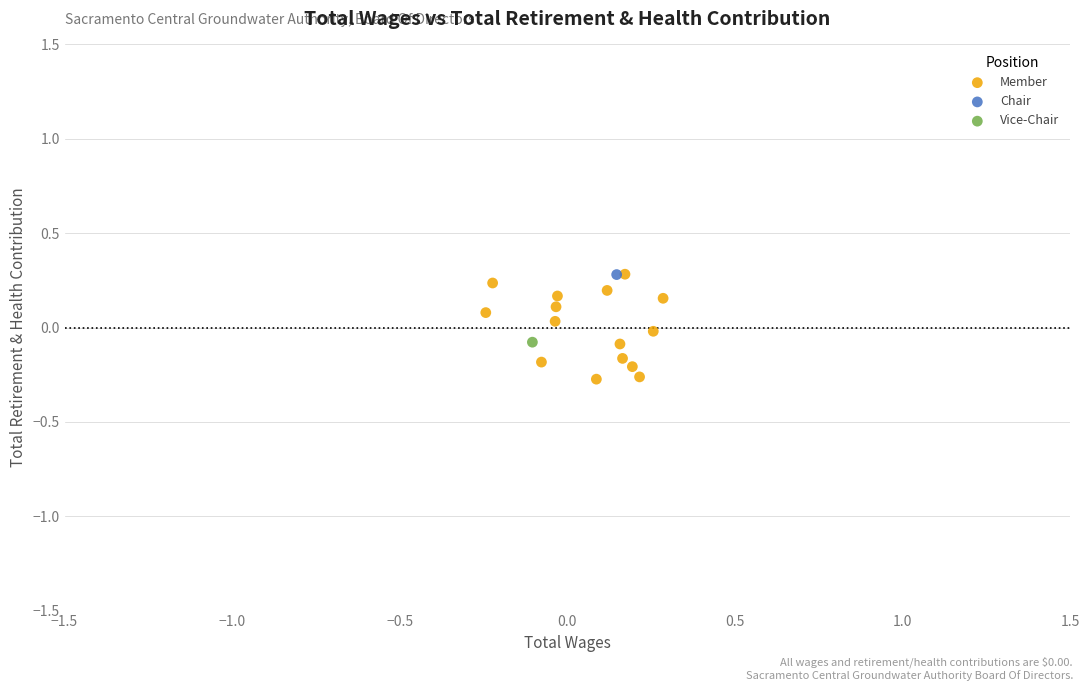

What are all the series names shown in the legend?

Member, Chair, Vice-Chair